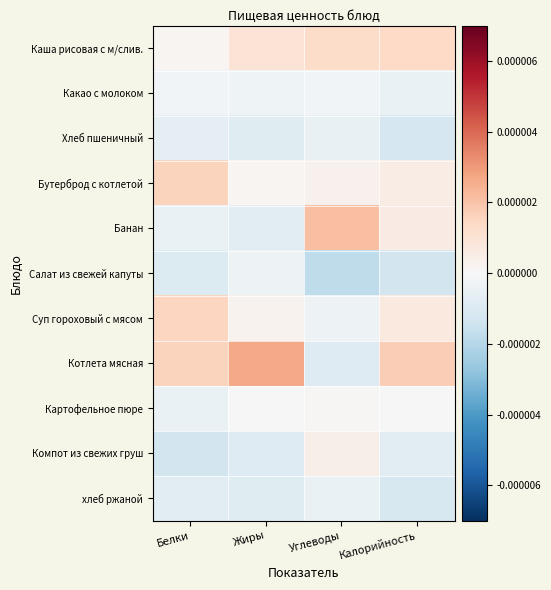

Reading left to right, what are all the values shown in this chart?

Каша рисовая с м/слив.: Белки=0.0	Жиры=0.0	Углеводы=0.0	Калорийность=0.0
Какао с молоком: Белки=-0.0	Жиры=-0.0	Углеводы=-0.0	Калорийность=-0.0
Хлеб пшеничный: Белки=-0.0	Жиры=-0.0	Углеводы=-0.0	Калорийность=-0.0
Бутерброд с котлетой: Белки=0.0	Жиры=0.0	Углеводы=0.0	Калорийность=0.0
Банан: Белки=-0.0	Жиры=-0.0	Углеводы=0.0	Калорийность=0.0
Салат из свежей капуты: Белки=-0.0	Жиры=-0.0	Углеводы=-0.0	Калорийность=-0.0
Суп гороховый с мясом: Белки=0.0	Жиры=0.0	Углеводы=-0.0	Калорийность=0.0
Котлета мясная: Белки=0.0	Жиры=0.0	Углеводы=-0.0	Калорийность=0.0
Картофельное пюре: Белки=-0.0	Жиры=-0.0	Углеводы=0.0	Калорийность=-0.0
Компот из свежих груш: Белки=-0.0	Жиры=-0.0	Углеводы=0.0	Калорийность=-0.0
хлеб ржаной: Белки=-0.0	Жиры=-0.0	Углеводы=-0.0	Калорийность=-0.0